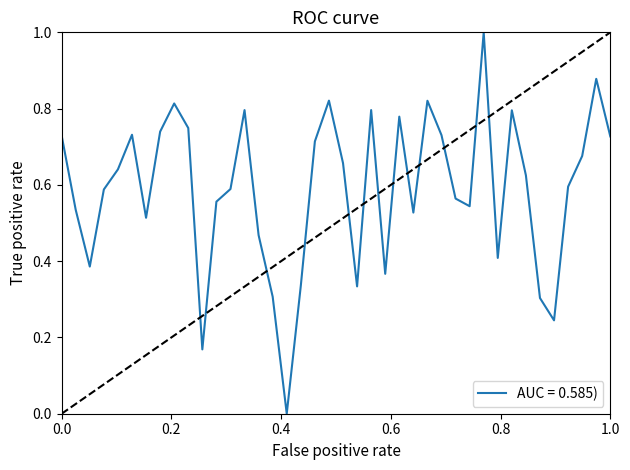

What is the maximum value shown in the chart?

1.0